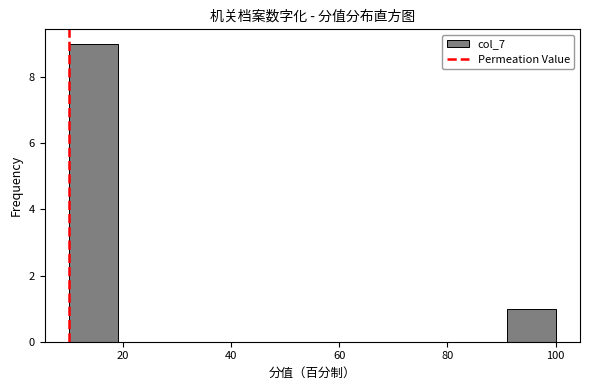

Reading left to right, list every bar in this chart as the range it spans on the x-axis followed by its height. Neither the bar edges nor the heights are printed on the chart, so give them approximately, as read against the axes.

10 to 19: 9
19 to 28: 0
28 to 37: 0
37 to 46: 0
46 to 55: 0
55 to 64: 0
64 to 73: 0
73 to 82: 0
82 to 91: 0
91 to 100: 1